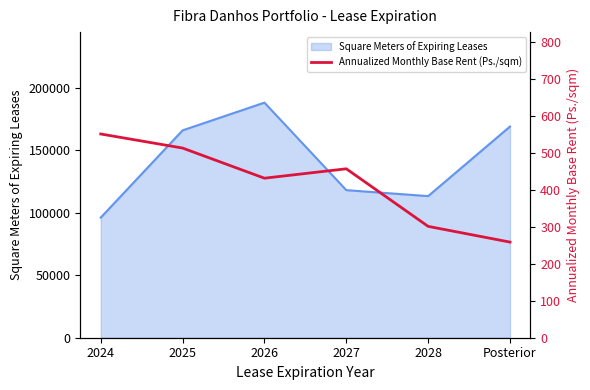

Which label corresponds to the smallest value in the chart?

Posterior